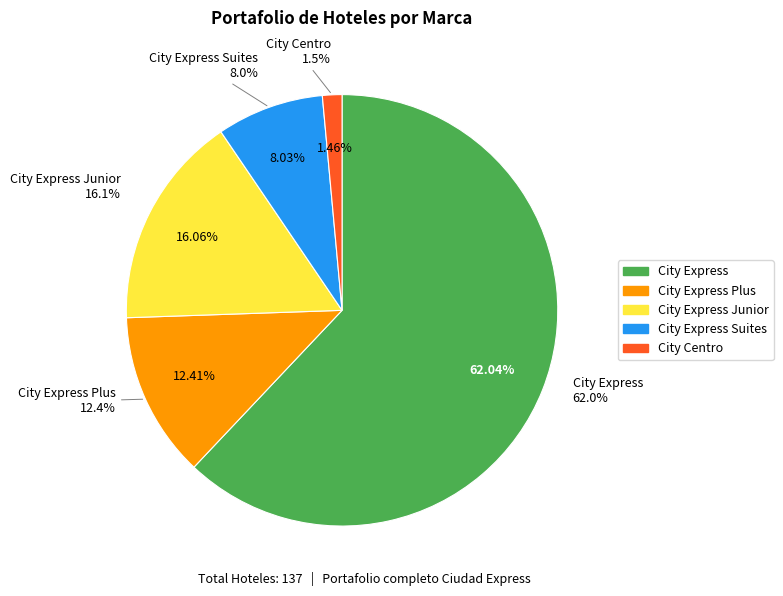

Which slice represents more than half of the pie?

City Express